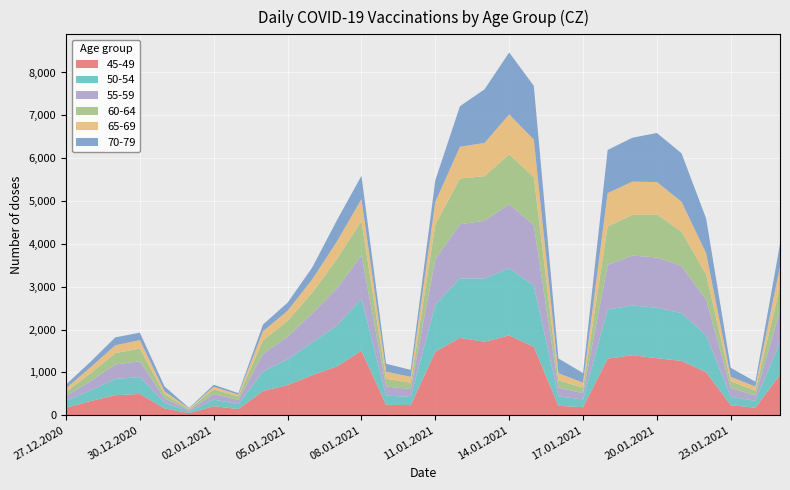

Reading left to right, transcribe all the data shown in this chart.

45-49: 27.12.2020=173	28.12.2020=330	29.12.2020=466	30.12.2020=496	31.12.2020=158	01.01.2021=49	02.01.2021=211	03.01.2021=143	04.01.2021=565	05.01.2021=702	06.01.2021=934	07.01.2021=1139	08.01.2021=1504	09.01.2021=243	10.01.2021=235	11.01.2021=1483	12.01.2021=1804	13.01.2021=1715	14.01.2021=1862	15.01.2021=1596	16.01.2021=219	17.01.2021=187	18.01.2021=1319	19.01.2021=1400	20.01.2021=1331	21.01.2021=1267	22.01.2021=1004	23.01.2021=233	24.01.2021=176	25.01.2021=941
50-54: 27.12.2020=164	28.12.2020=247	29.12.2020=380	30.12.2020=393	31.12.2020=134	01.01.2021=36	02.01.2021=152	03.01.2021=115	04.01.2021=456	05.01.2021=601	06.01.2021=765	07.01.2021=950	08.01.2021=1212	09.01.2021=217	10.01.2021=188	11.01.2021=1094	12.01.2021=1387	13.01.2021=1475	14.01.2021=1568	15.01.2021=1428	16.01.2021=220	17.01.2021=182	18.01.2021=1148	19.01.2021=1161	20.01.2021=1176	21.01.2021=1116	22.01.2021=861	23.01.2021=197	24.01.2021=158	25.01.2021=766
55-59: 27.12.2020=110	28.12.2020=219	29.12.2020=337	30.12.2020=369	31.12.2020=103	01.01.2021=32	02.01.2021=130	03.01.2021=102	04.01.2021=413	05.01.2021=528	06.01.2021=676	07.01.2021=868	08.01.2021=1013	09.01.2021=210	10.01.2021=187	11.01.2021=1067	12.01.2021=1266	13.01.2021=1348	14.01.2021=1496	15.01.2021=1411	16.01.2021=201	17.01.2021=146	18.01.2021=1043	19.01.2021=1165	20.01.2021=1175	21.01.2021=1097	22.01.2021=830	23.01.2021=203	24.01.2021=129	25.01.2021=732
60-64: 27.12.2020=97	28.12.2020=184	29.12.2020=266	30.12.2020=297	31.12.2020=94	01.01.2021=23	02.01.2021=110	03.01.2021=77	04.01.2021=313	05.01.2021=372	06.01.2021=483	07.01.2021=685	08.01.2021=803	09.01.2021=181	10.01.2021=146	11.01.2021=806	12.01.2021=1068	13.01.2021=1041	14.01.2021=1165	15.01.2021=1123	16.01.2021=173	17.01.2021=130	18.01.2021=895	19.01.2021=950	20.01.2021=1004	21.01.2021=806	22.01.2021=590	23.01.2021=158	24.01.2021=113	25.01.2021=564
65-69: 27.12.2020=86	28.12.2020=141	29.12.2020=183	30.12.2020=197	31.12.2020=68	01.01.2021=15	02.01.2021=61	03.01.2021=41	04.01.2021=213	05.01.2021=236	06.01.2021=312	07.01.2021=411	08.01.2021=514	09.01.2021=164	10.01.2021=139	11.01.2021=529	12.01.2021=741	13.01.2021=777	14.01.2021=931	15.01.2021=875	16.01.2021=166	17.01.2021=115	18.01.2021=779	19.01.2021=776	20.01.2021=757	21.01.2021=697	22.01.2021=497	23.01.2021=105	24.01.2021=92	25.01.2021=468
70-79: 27.12.2020=85	28.12.2020=128	29.12.2020=184	30.12.2020=175	31.12.2020=115	01.01.2021=13	02.01.2021=47	03.01.2021=36	04.01.2021=155	05.01.2021=189	06.01.2021=277	07.01.2021=494	08.01.2021=542	09.01.2021=186	10.01.2021=163	11.01.2021=506	12.01.2021=947	13.01.2021=1251	14.01.2021=1445	15.01.2021=1255	16.01.2021=346	17.01.2021=223	18.01.2021=1007	19.01.2021=1024	20.01.2021=1145	21.01.2021=1130	22.01.2021=809	23.01.2021=210	24.01.2021=114	25.01.2021=523